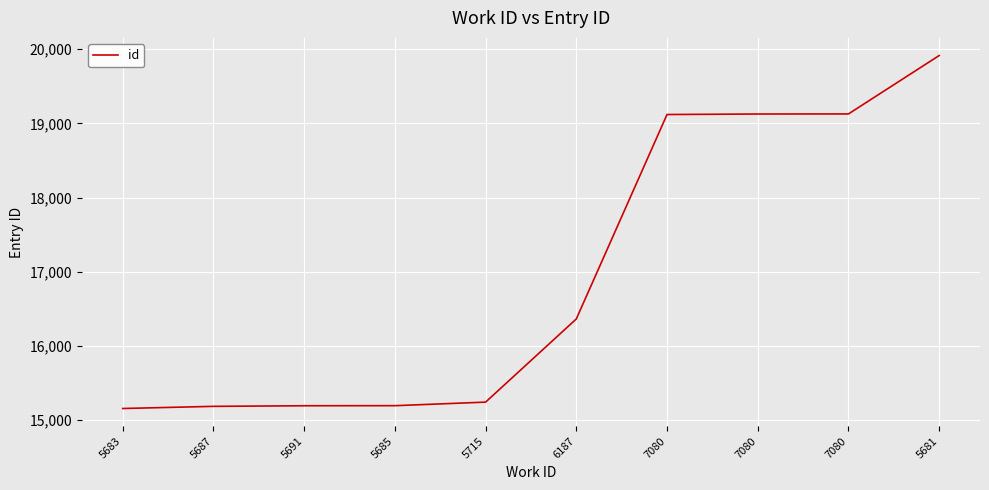

Where does the data first go above 16365?

7080